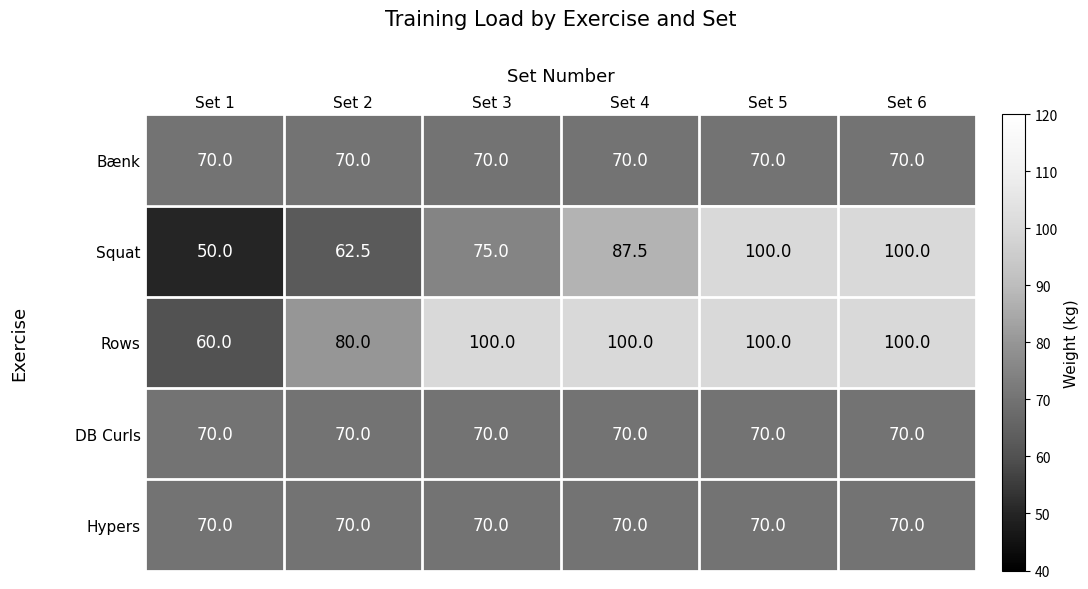

Which series changed the most between Set 2 and Set 3?

Rows